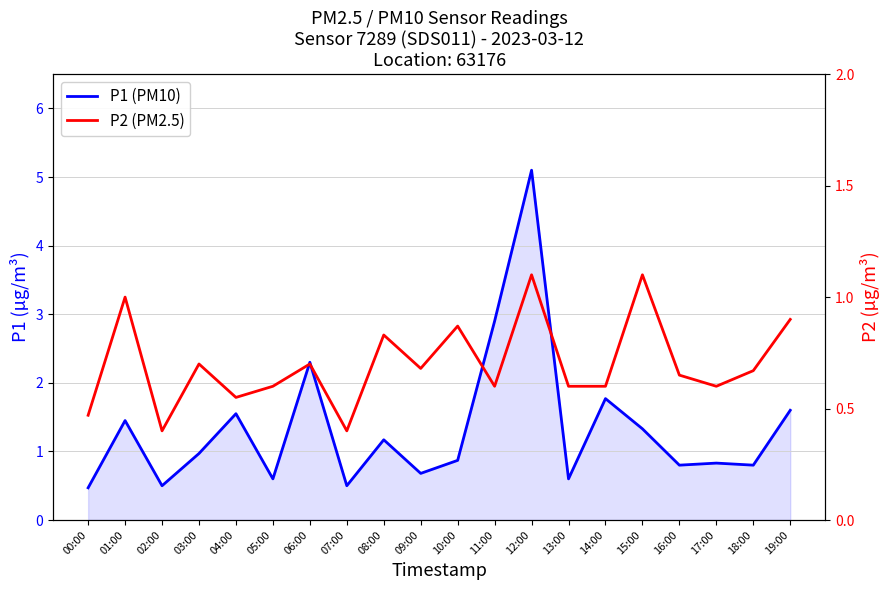

In P1 (PM10), how many points are higher than both neighbors (excluding endpoints)?

7